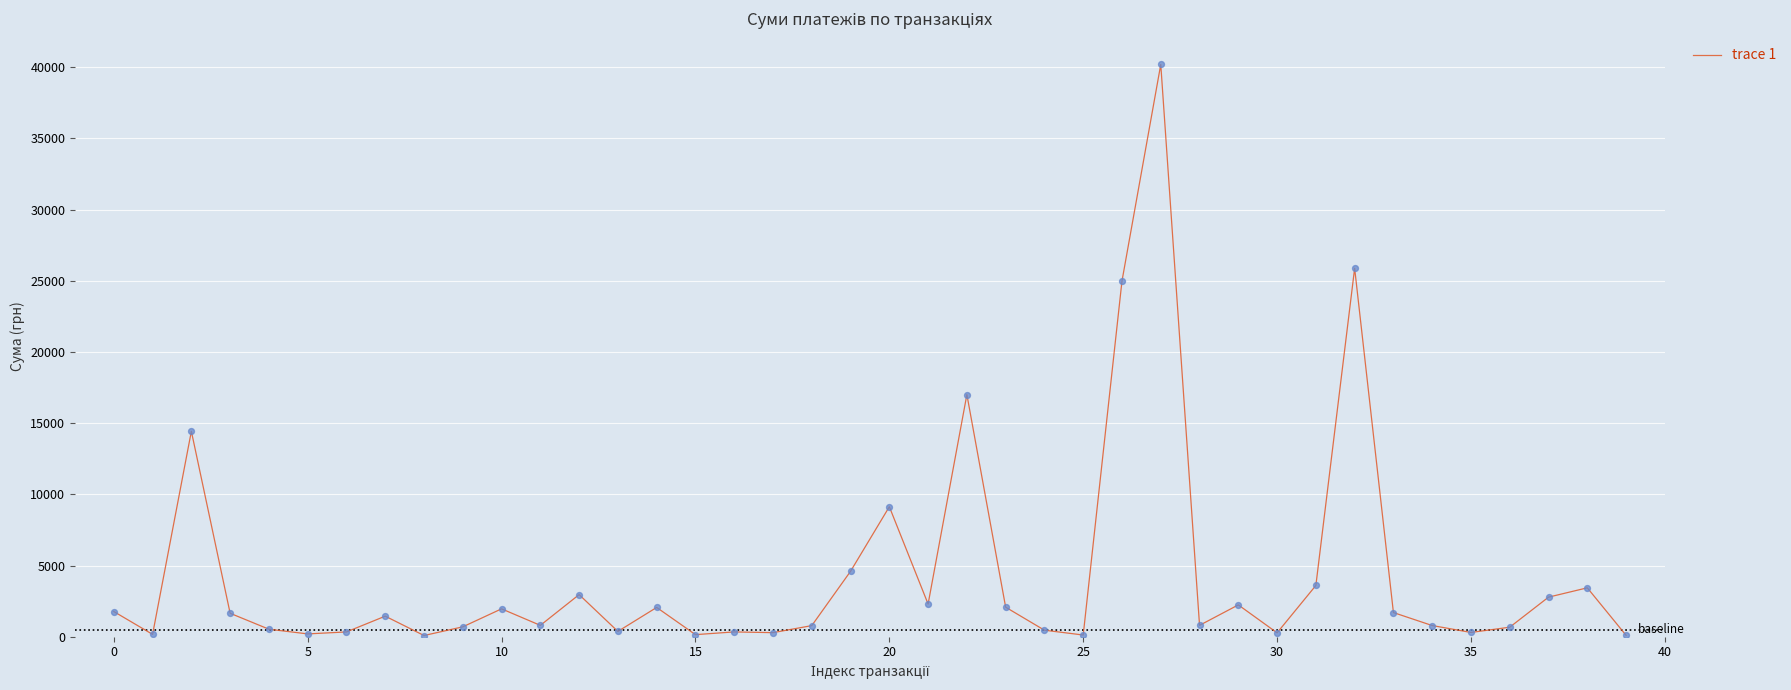

What is the maximum value shown in the chart?

40191.5